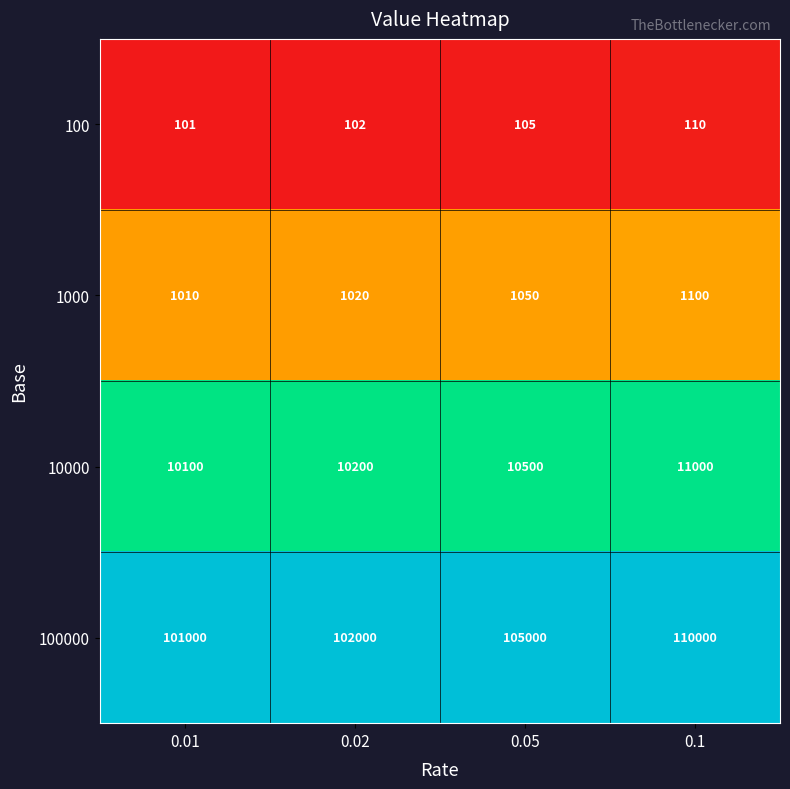

Reading right to left, what are all the values shown in this chart?

100: 110	105	102	101
1000: 1100	1050	1020	1010
10000: 11000	10500	10200	10100
100000: 110000	105000	102000	101000